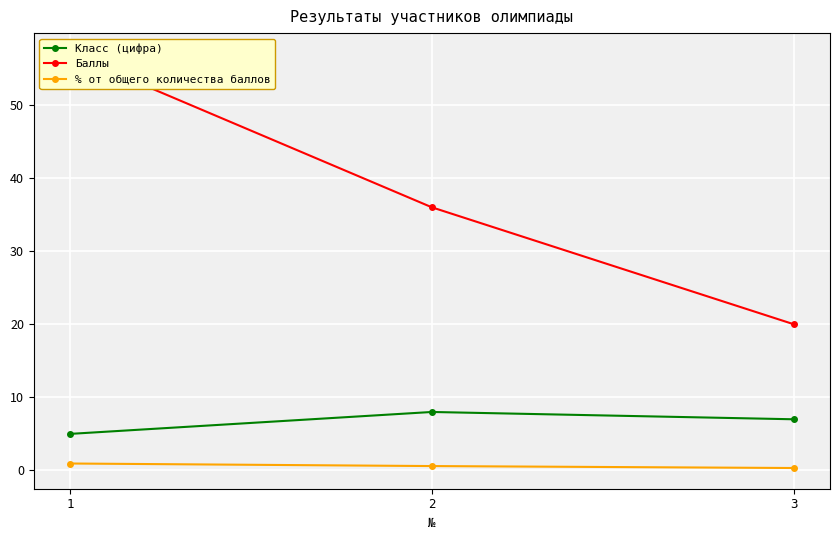

Which series changed the most between 1 and 3?

Баллы